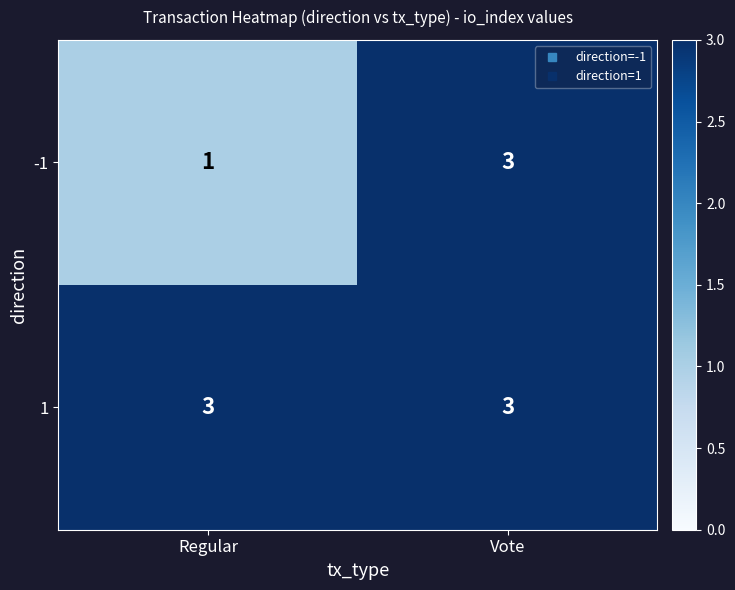

Is it true that 1 equals 4 at Vote?

False